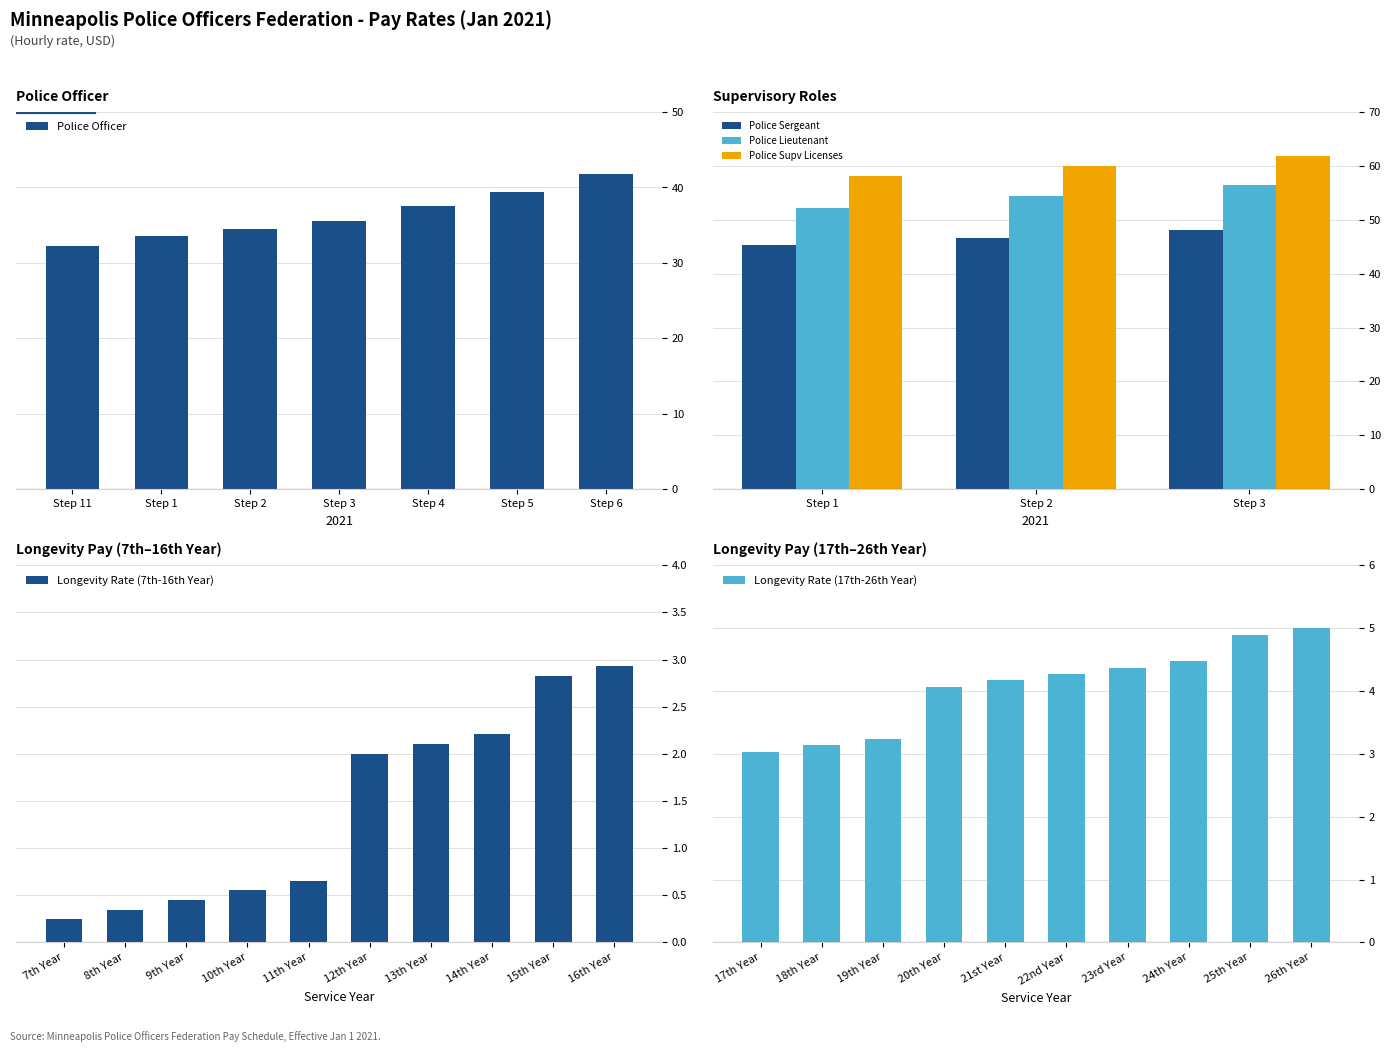

Which has a higher value, Step 2 or Step 1?

Step 2